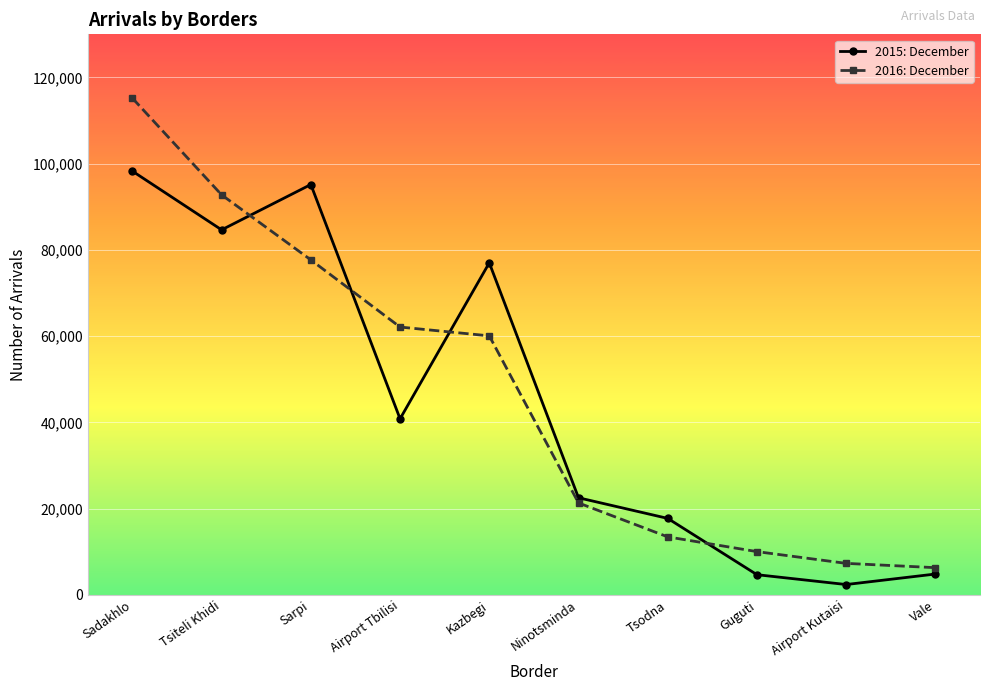

How many lines are shown in the chart?

2